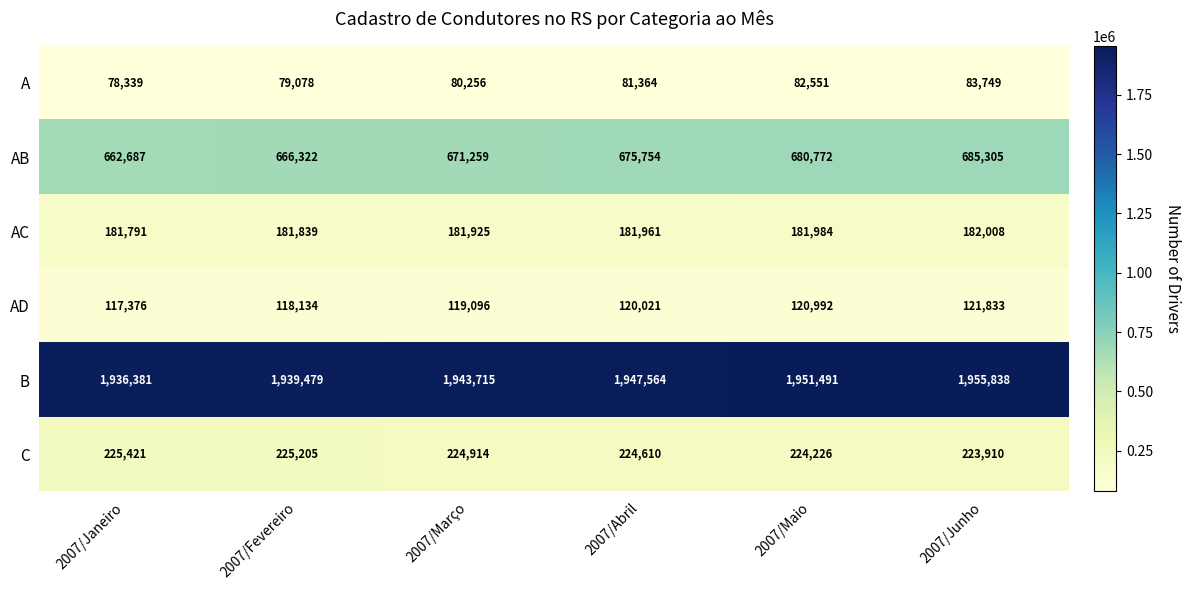

List the series in order of their peak value, lowest first.

A, AD, AC, C, AB, B